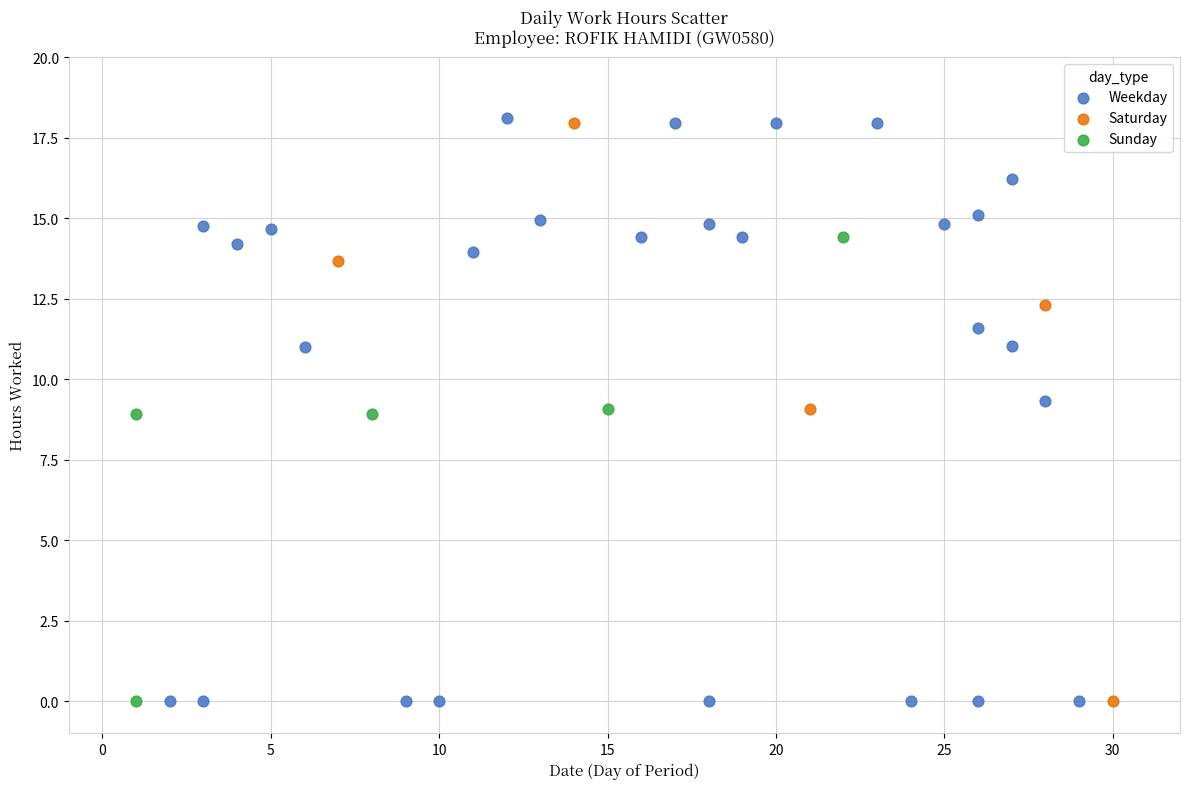

Which series has the widest spread of Y values?

Weekday